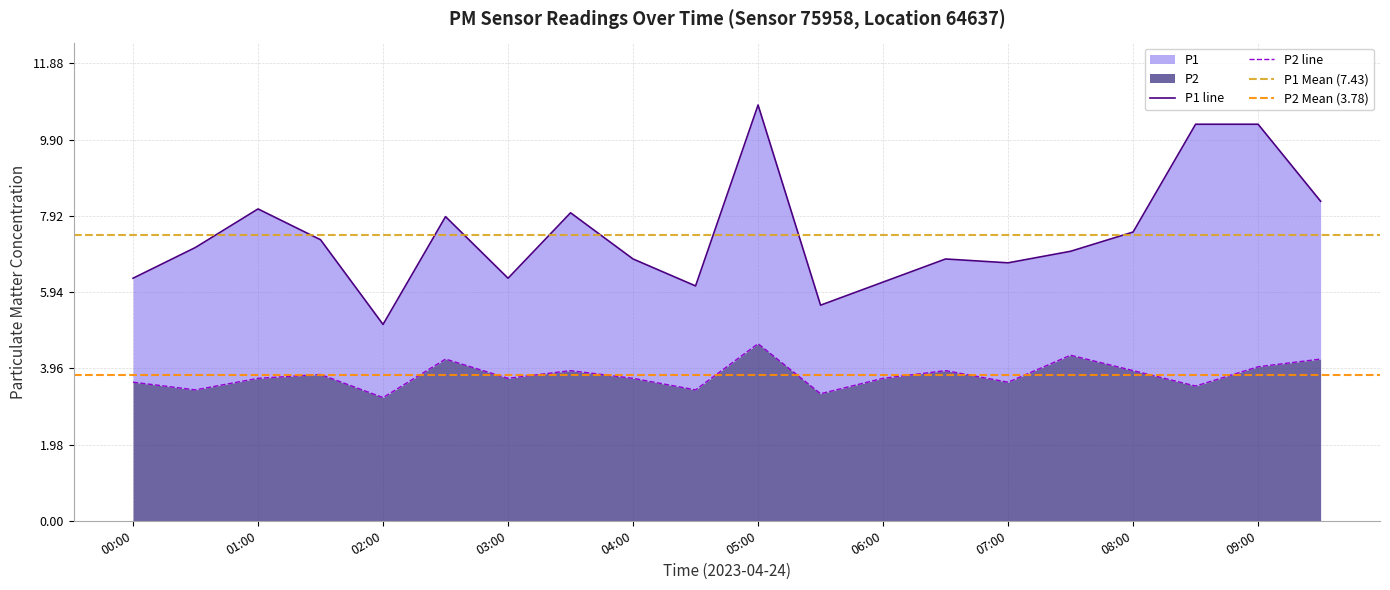

At how many categories does at least one series exceed 6?

18